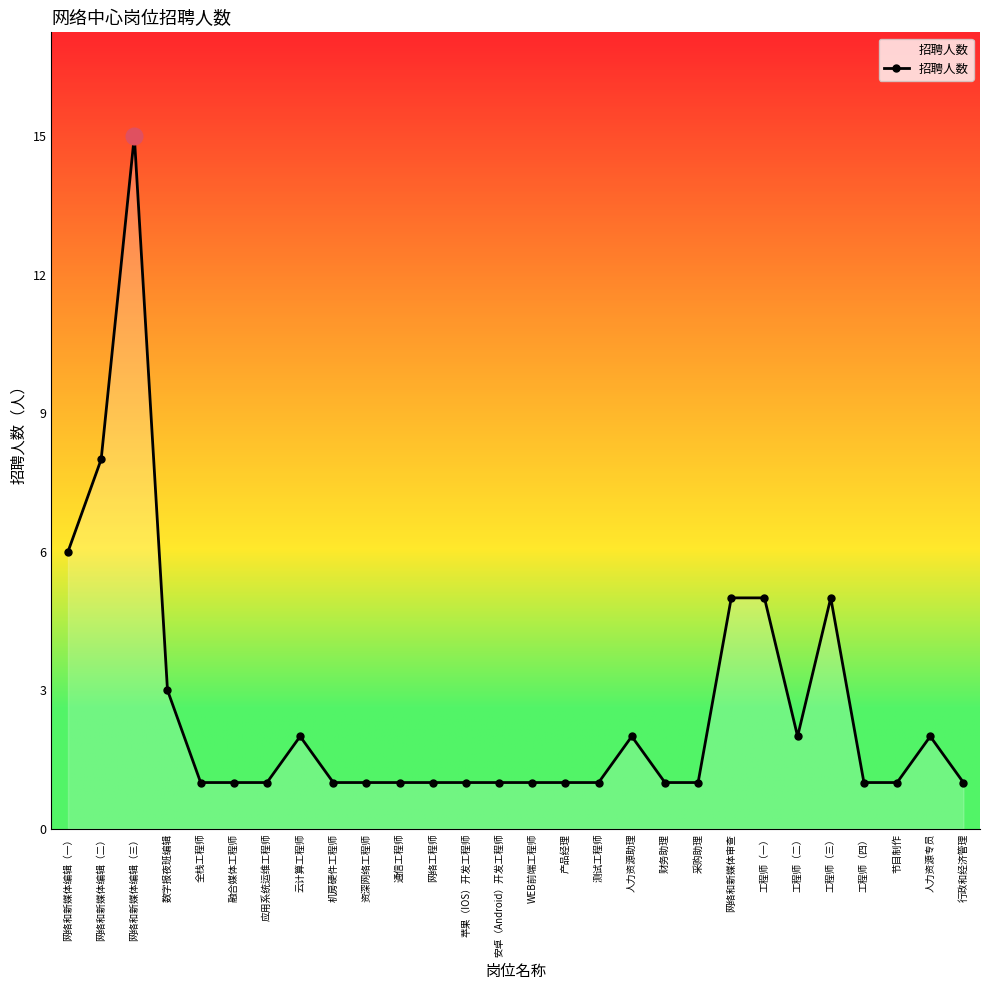

The value at 工程师（三） is 8. True or false?

False